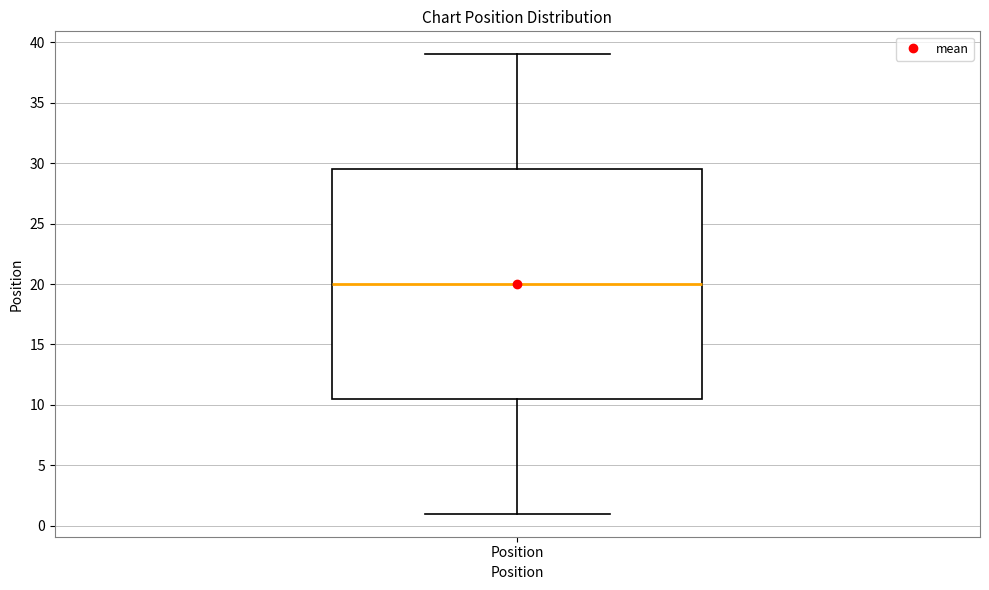

Read this box plot against the y-axis: the position of the median line, the range covered by the box, and the ends of both whiskers. The values are not printed on the chart, so give them approximately, as read against the axis.

median 20.0, box 10.5 to 29.5, whiskers 1.0 to 39.0